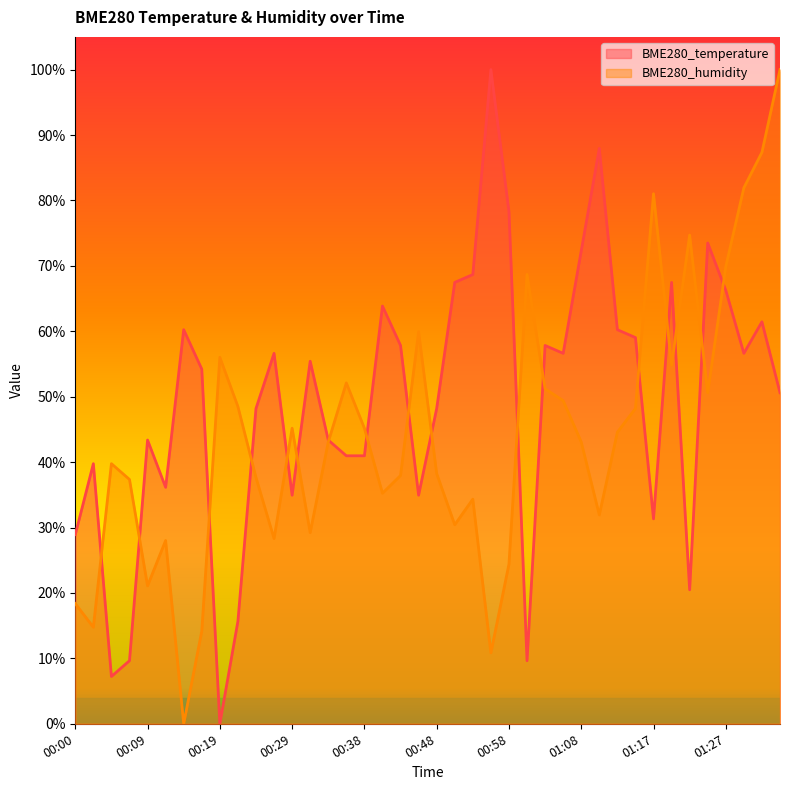

Where is the first local maximum for BME280_humidity?

00:05